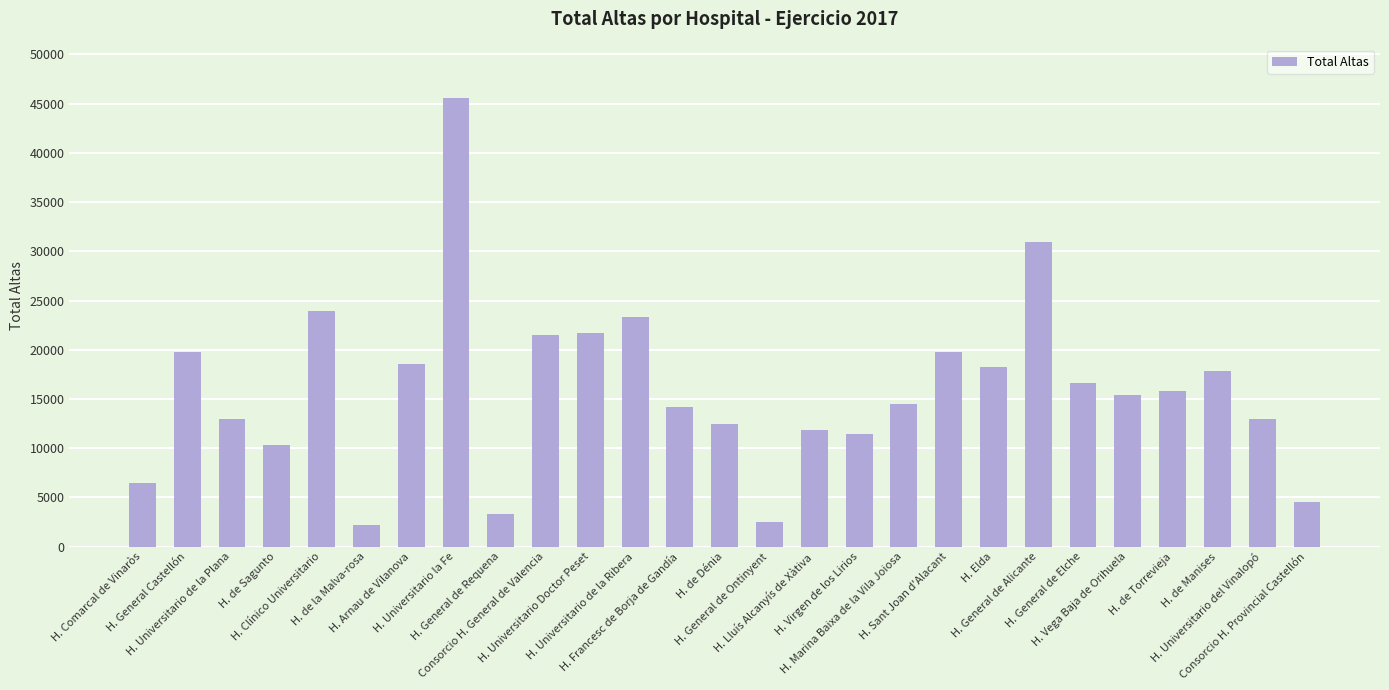

What is the ratio of the value at H. Elda to the value at H. Vega Baja de Orihuela?

1.2